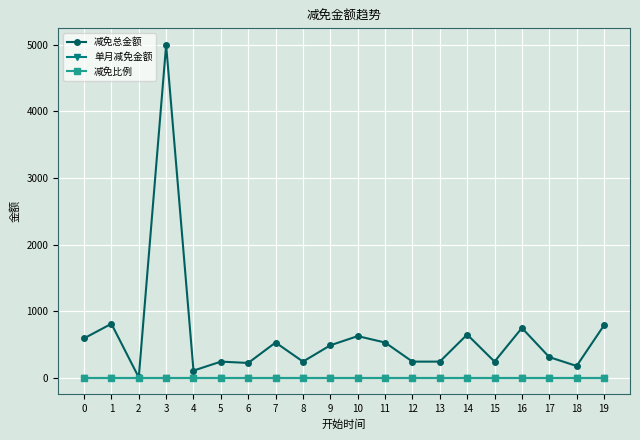

At how many categories does at least one series exceed 1013?

1